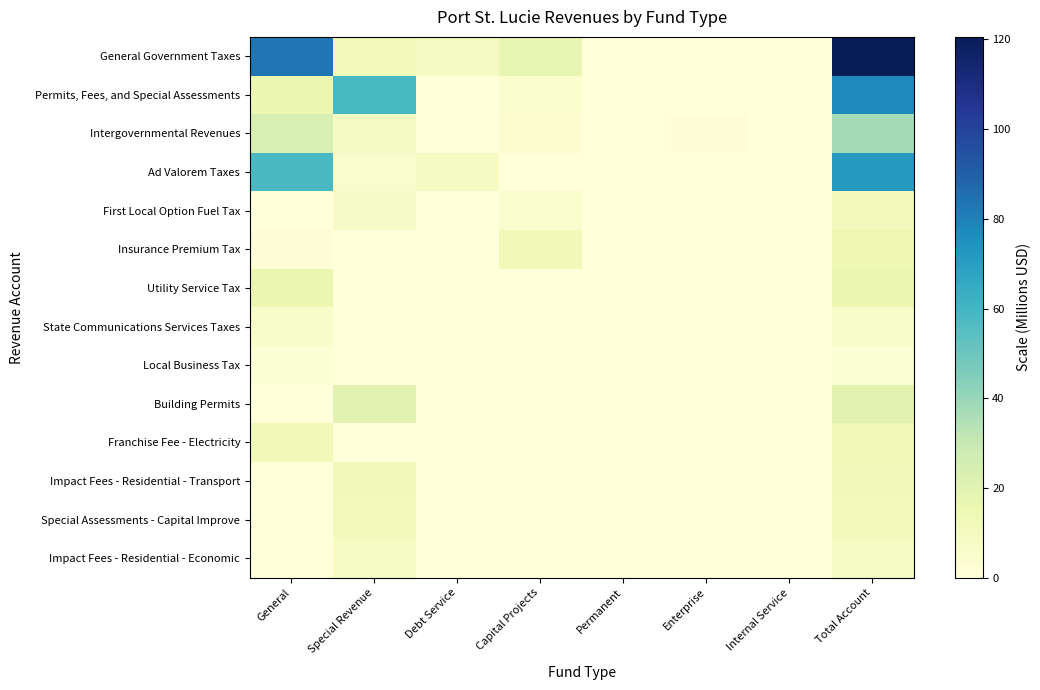

Which series has the largest total across all categories?

General Government Taxes